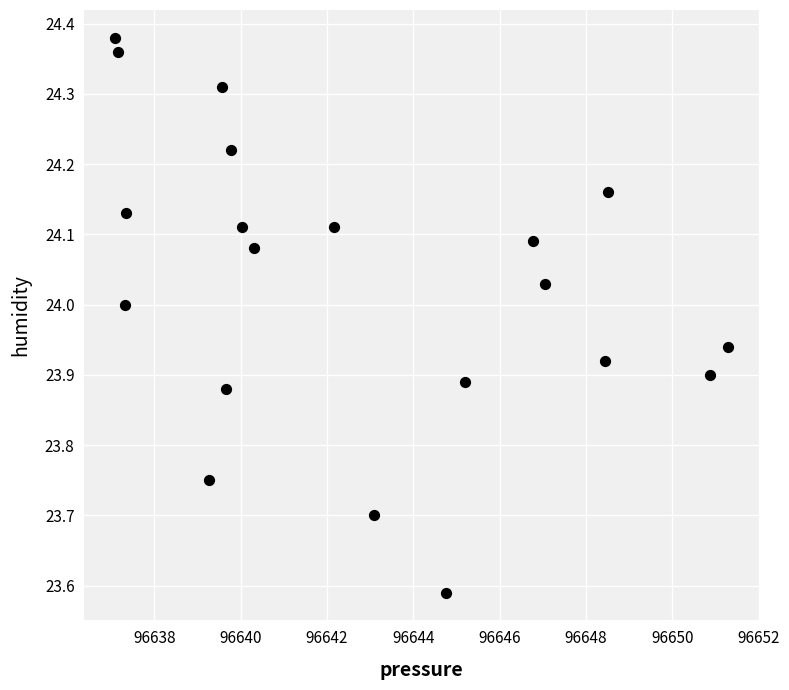

What is the range of Y values (max minus min)?

0.8